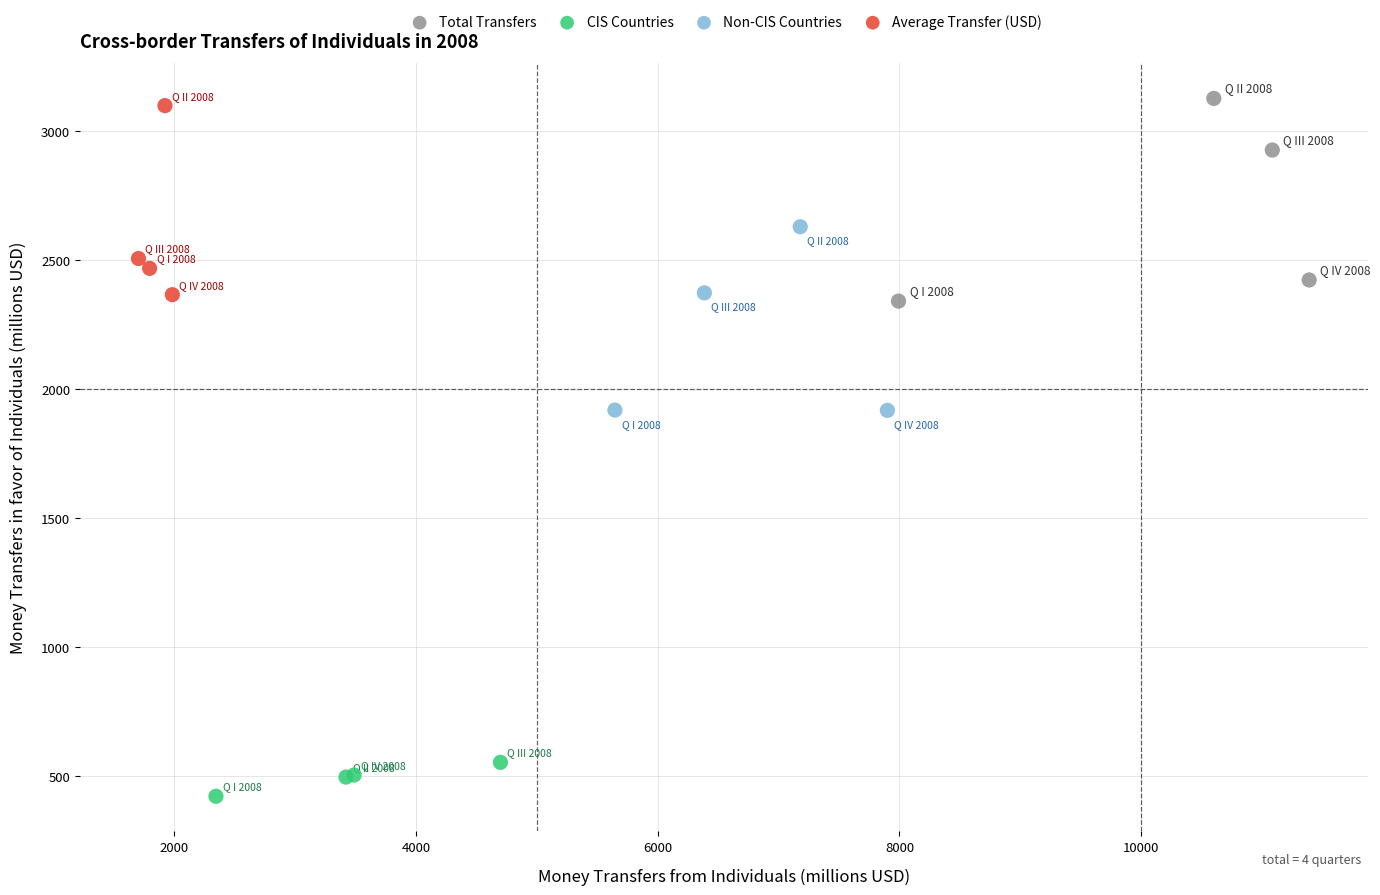

Which series contains the lowest Y value?

CIS Countries